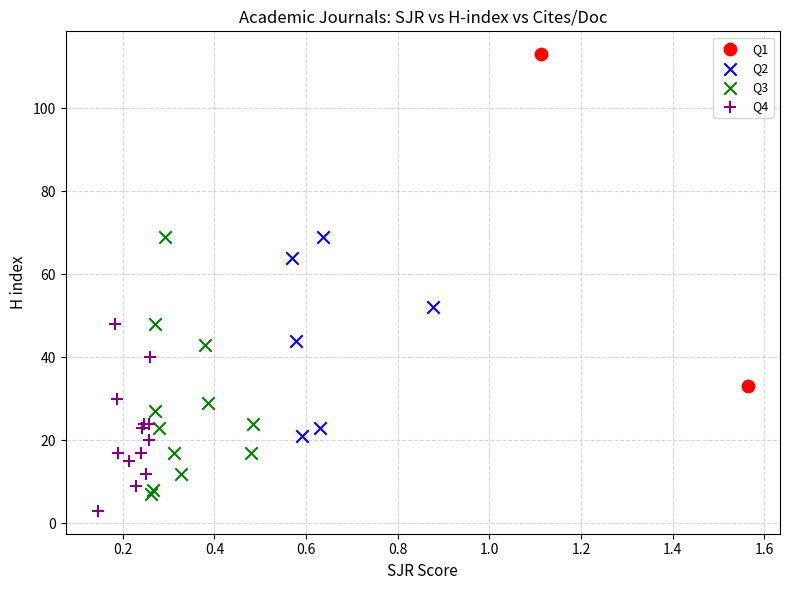

What are all the series names shown in the legend?

Q1, Q2, Q3, Q4